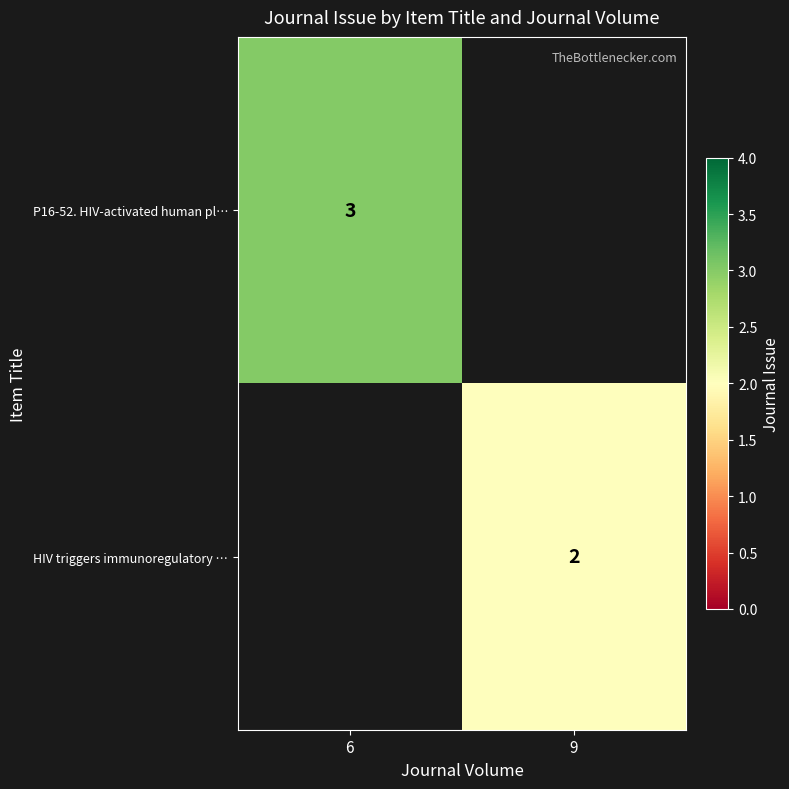

At how many categories does at least one series exceed 0?

2